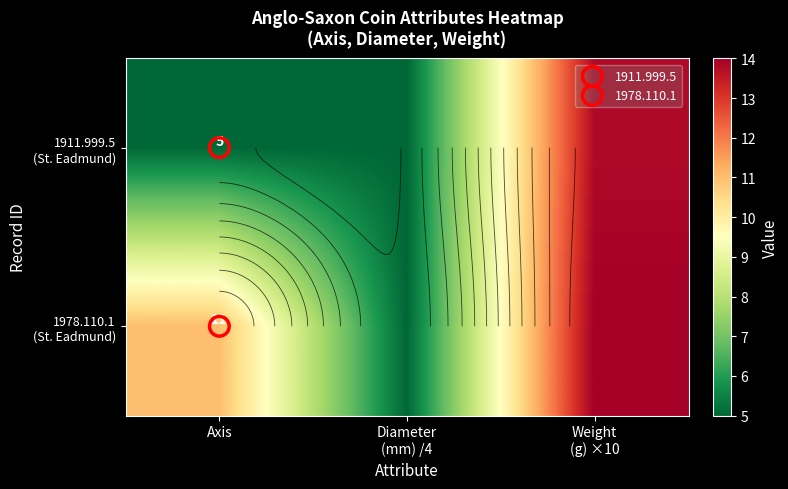

Between Axis and Diameter
(mm) /4, which is larger?

Axis